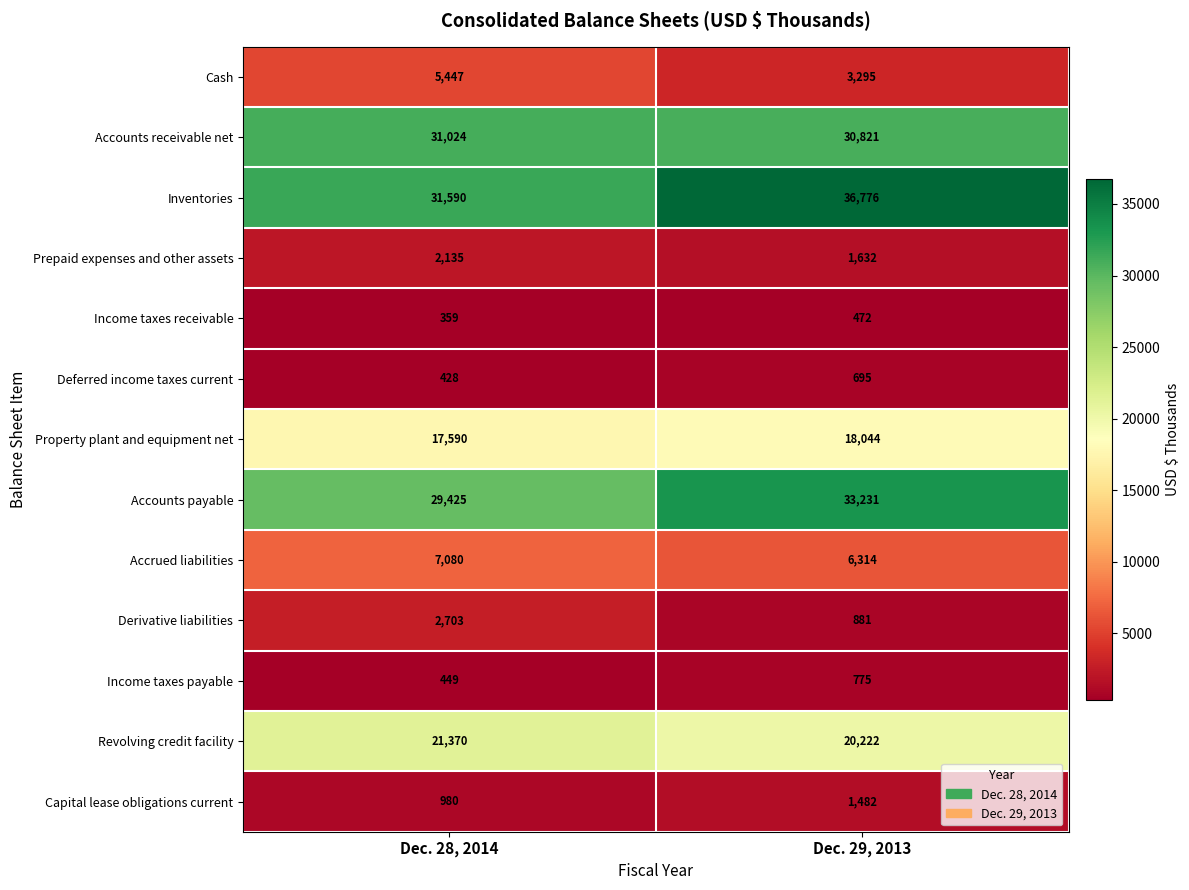

How many data points does each series have?

2